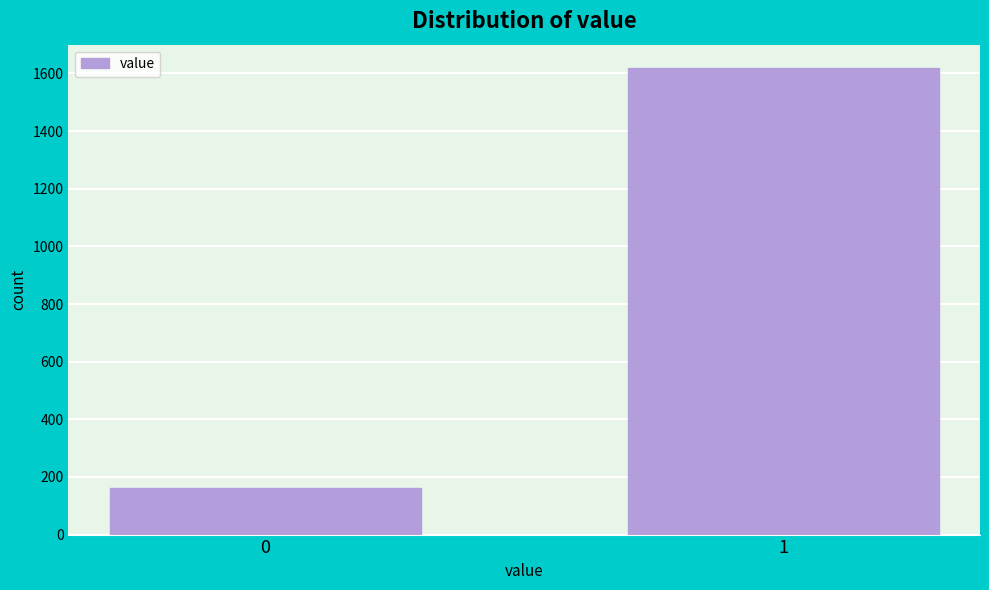

Reading left to right, list all the values displayed in this chart.

0=160	1=1619